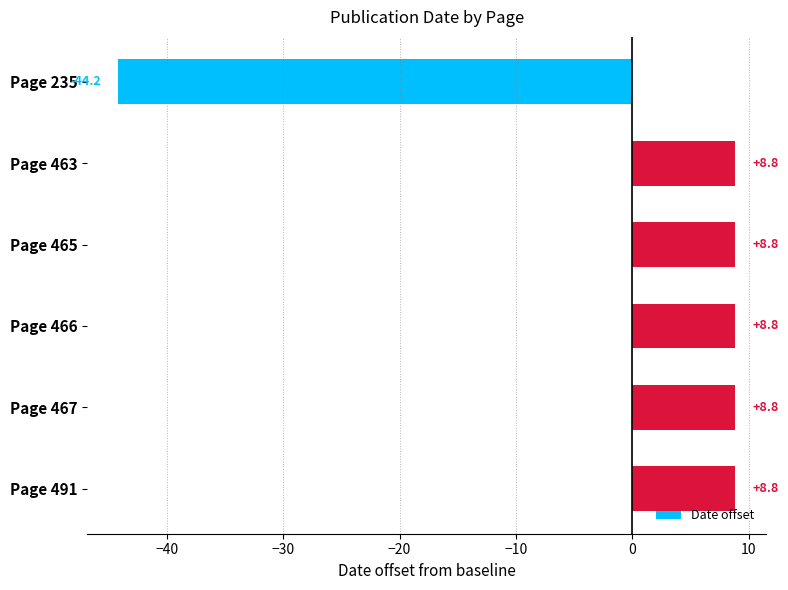

What is the smallest value displayed?

-44.2